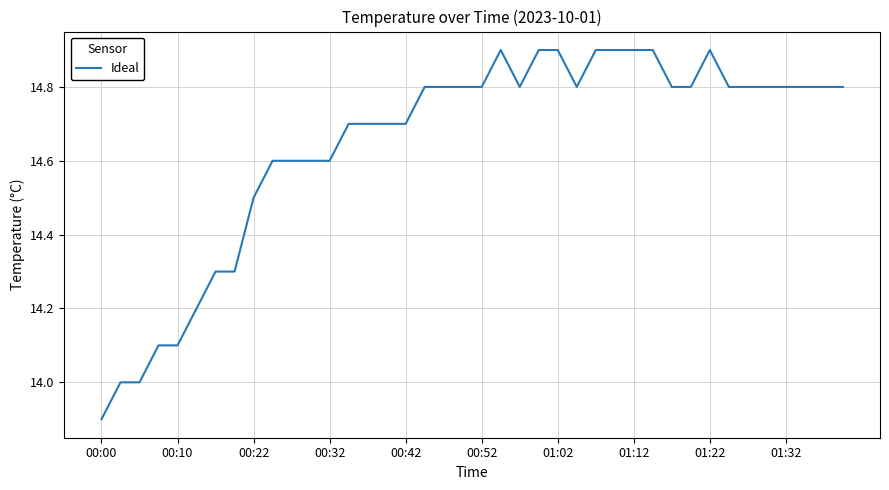

What is the difference between the maximum and minimum values?

1.0